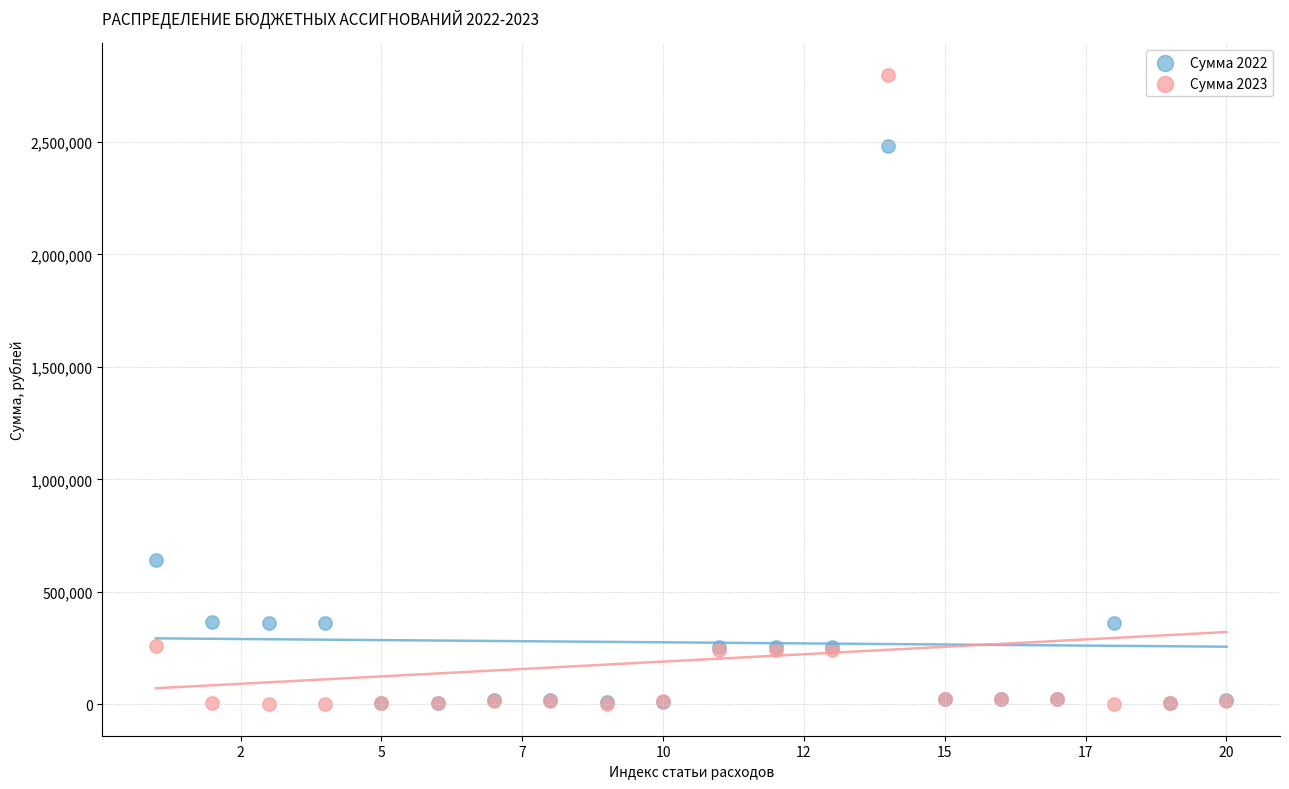

Across all series, what Y value is closest to 1399035?

639936.6